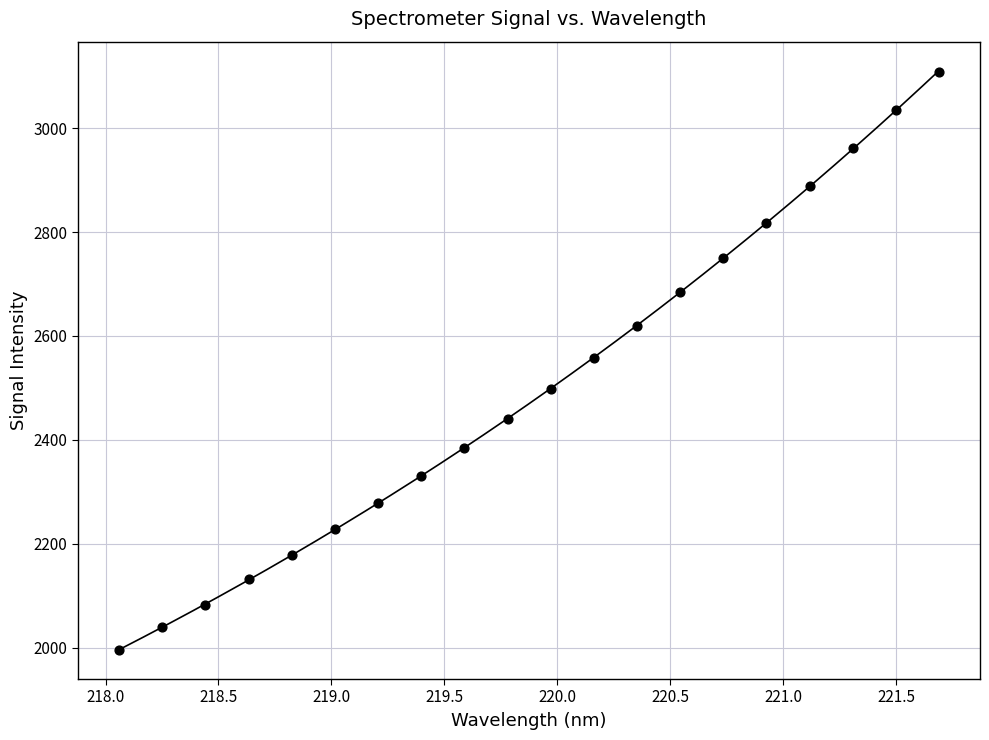

What is the range of Y values (max minus min)?

1113.6